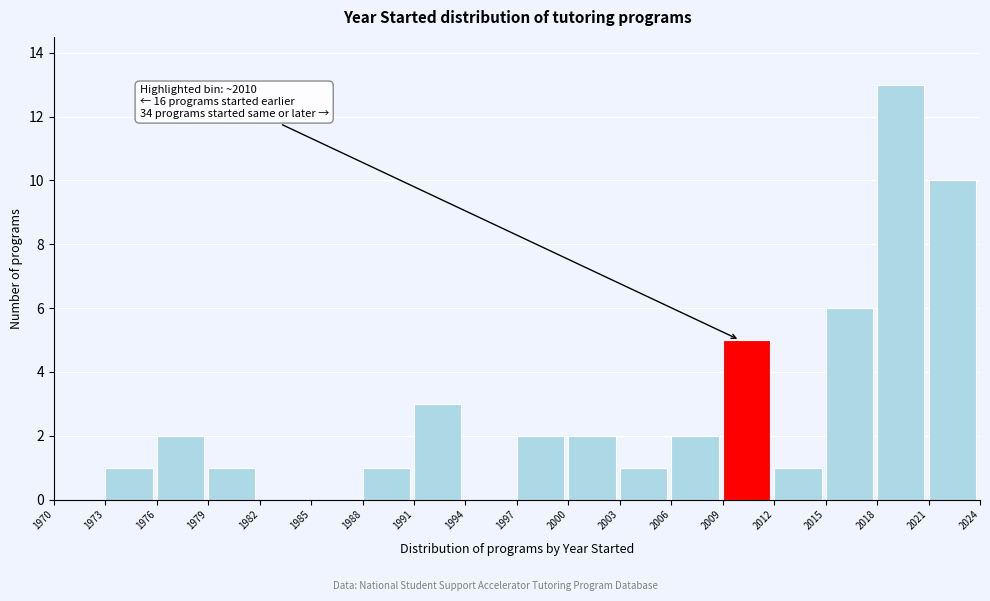

Over which range of the x-axis is the bar tallest?

2018 to 2021